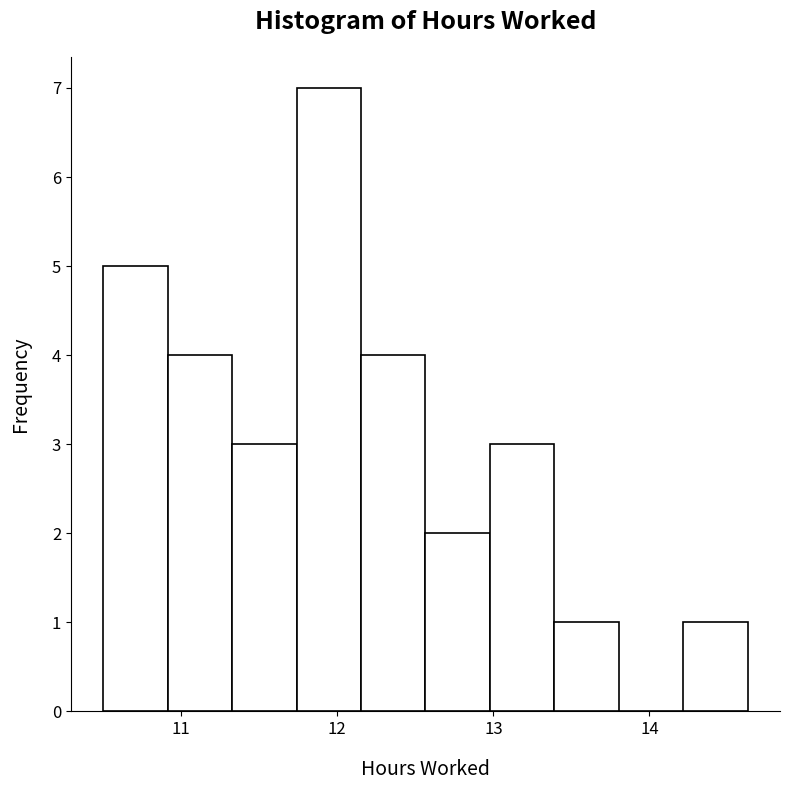

Reading left to right, list every bar in this chart as the range it spans on the x-axis followed by its height. Neither the bar edges nor the heights are printed on the chart, so give them approximately, as read against the axes.

10.5 to 10.9: 5
10.9 to 11.3: 4
11.3 to 11.7: 3
11.7 to 12.2: 7
12.2 to 12.6: 4
12.6 to 13.0: 2
13.0 to 13.4: 3
13.4 to 13.8: 1
13.8 to 14.2: 0
14.2 to 14.6: 1